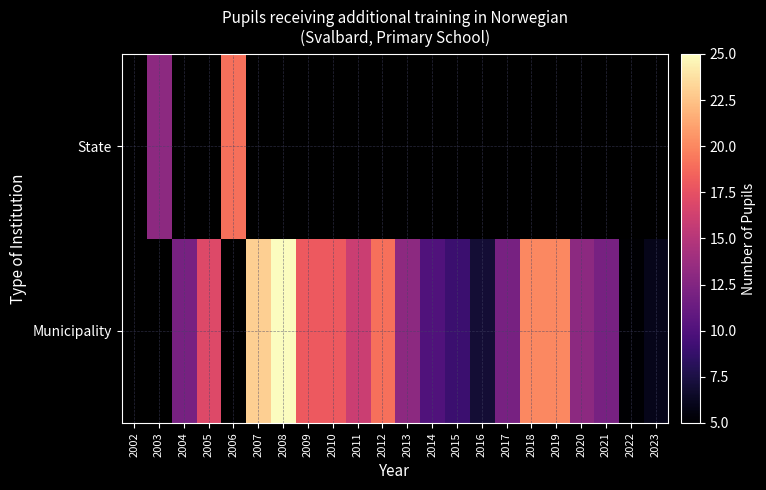

The value of Municipality at 2016 is 7.0. True or false?

True